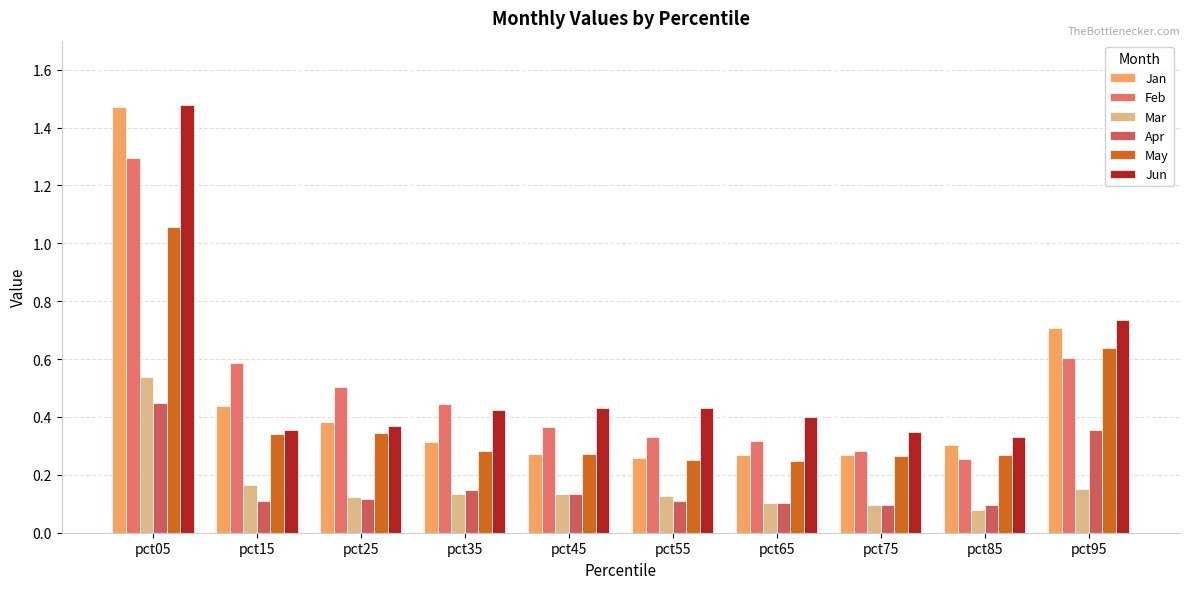

Count the number of data series in this chart.

6